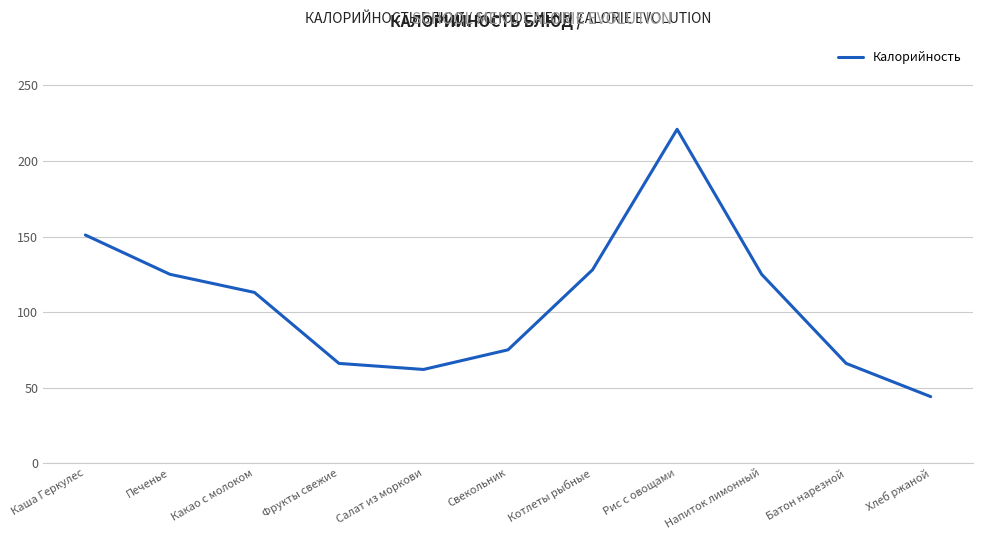

How many lines are shown in the chart?

1